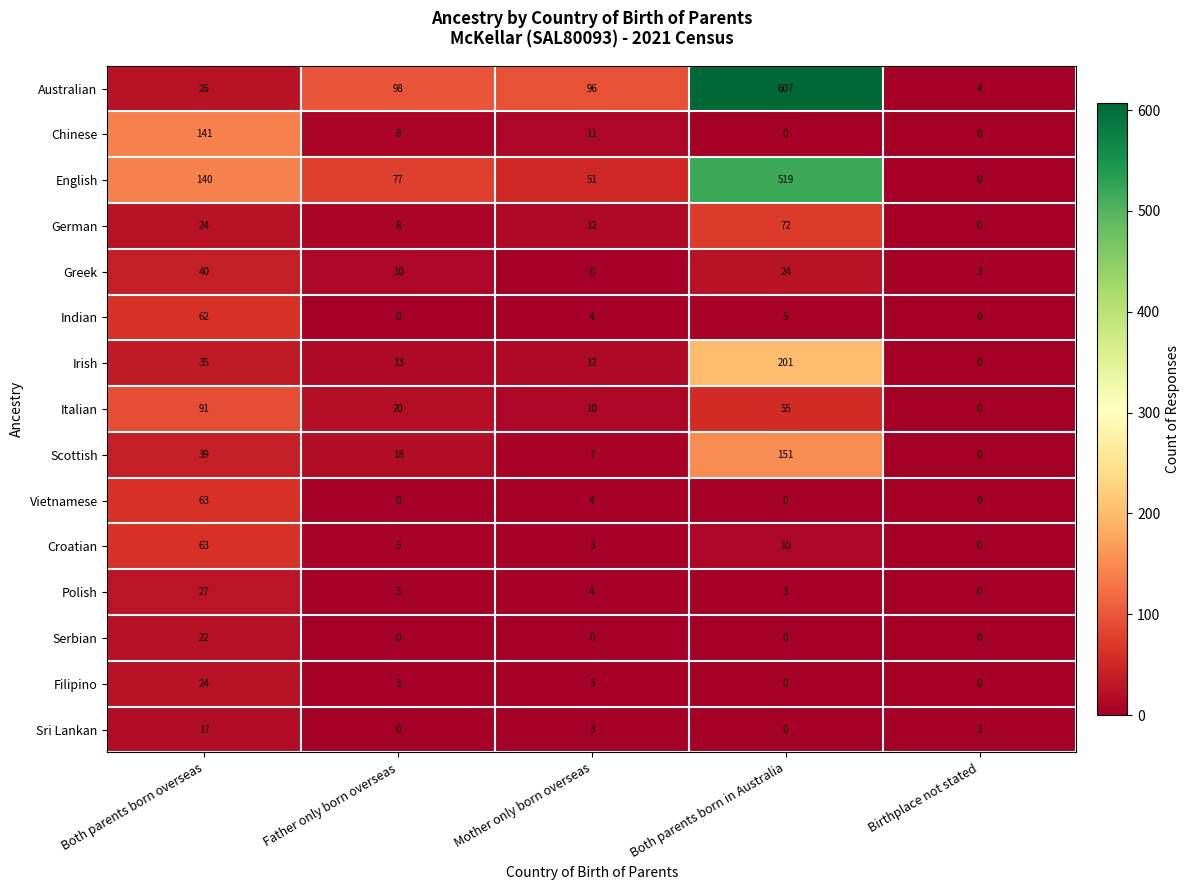

Which category has the lowest value in the Scottish series?

Birthplace not stated